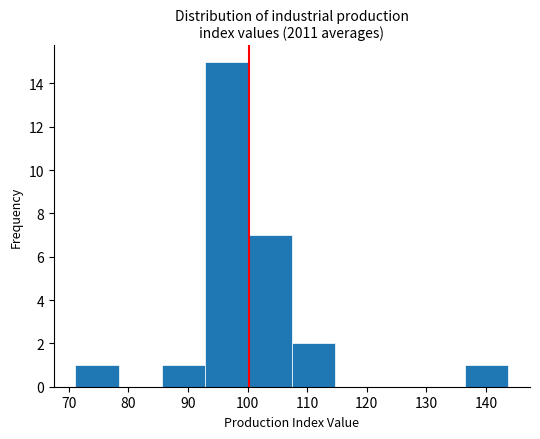

How tall is the bar that spans 86 to 93 on the x-axis? Neither the bar edges nor the heights are printed on the chart, so give them approximately, as read against the axes.

1